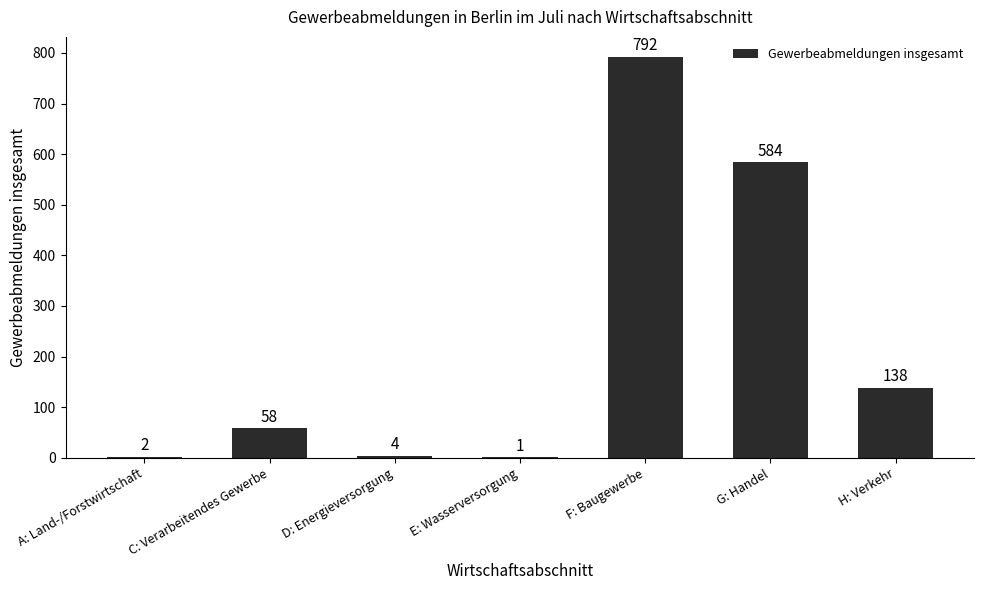

Which has a higher value, F: Baugewerbe or G: Handel?

F: Baugewerbe